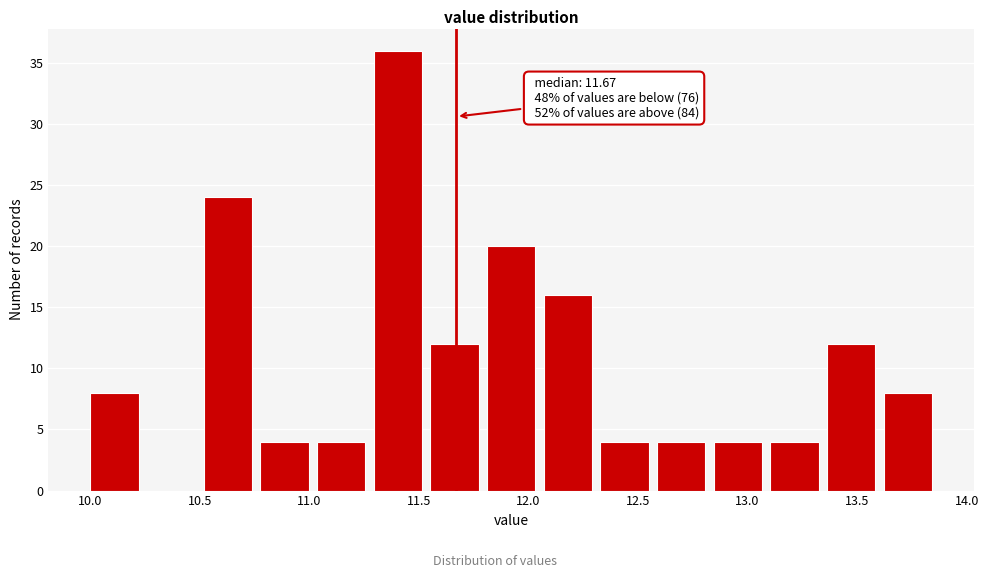

Over which range of the x-axis is the bar tallest?

11.30 to 11.55